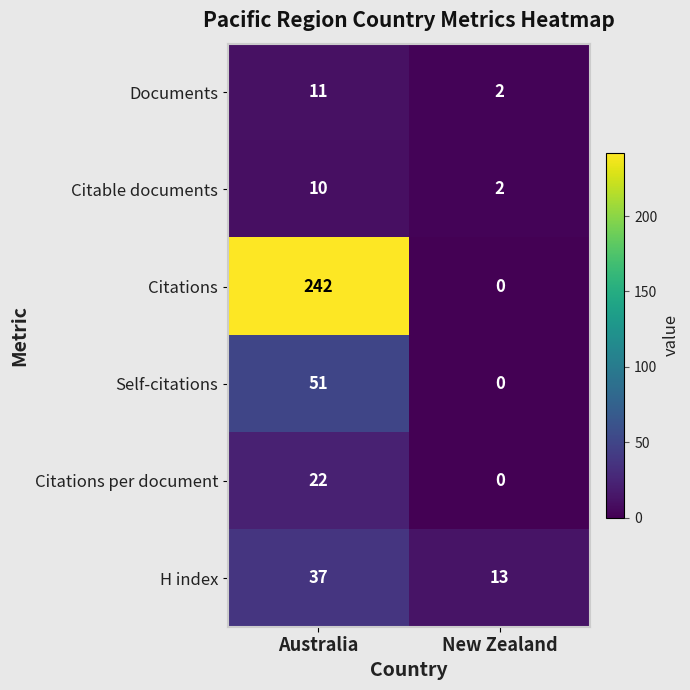

Reading right to left, extract all data points from this chart.

Documents: New Zealand=2	Australia=11
Citable documents: New Zealand=2	Australia=10
Citations: New Zealand=0	Australia=242
Self-citations: New Zealand=0	Australia=51
Citations per document: New Zealand=0	Australia=22
H index: New Zealand=13	Australia=37